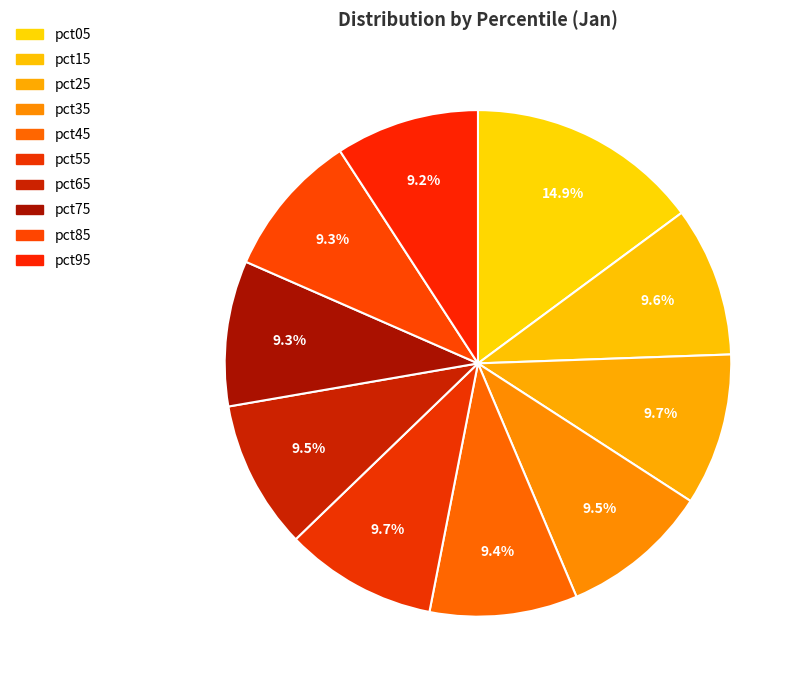

Combined, what portion of the pie is pct45 and pct35?

18.9%